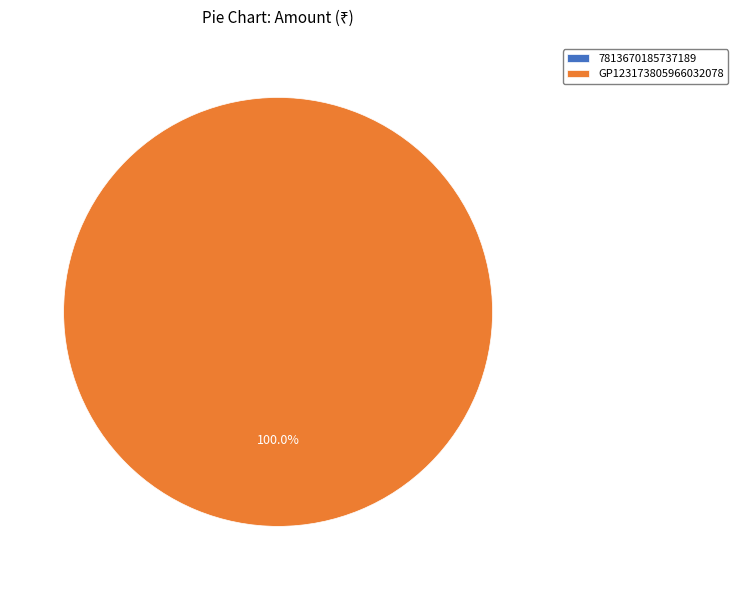

What percentage do GP123173805966032078 and 7813670185737189 together represent?

100.0%